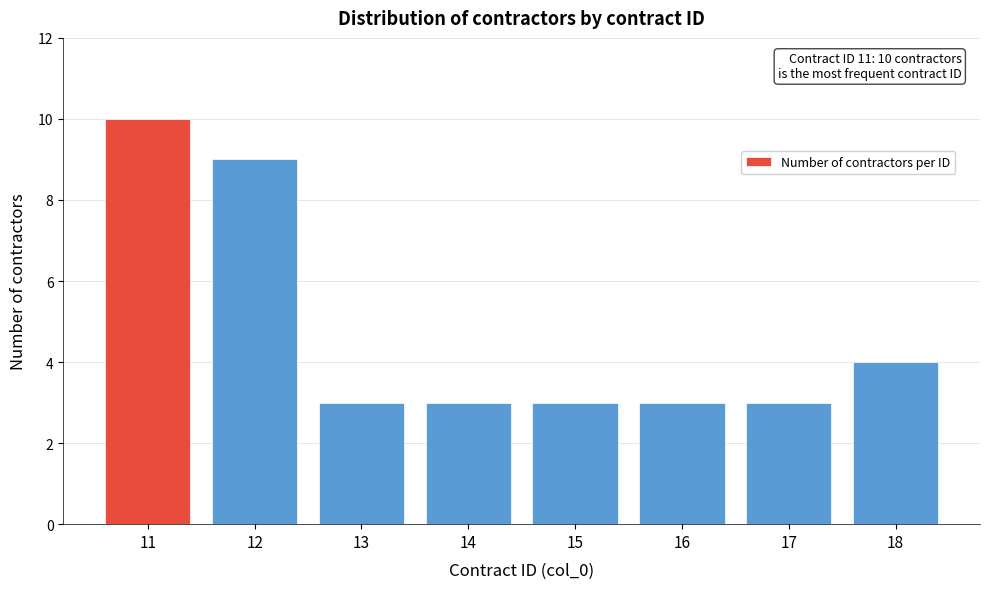

Reading right to left, what are all the values shown in this chart?

4	3	3	3	3	3	9	10